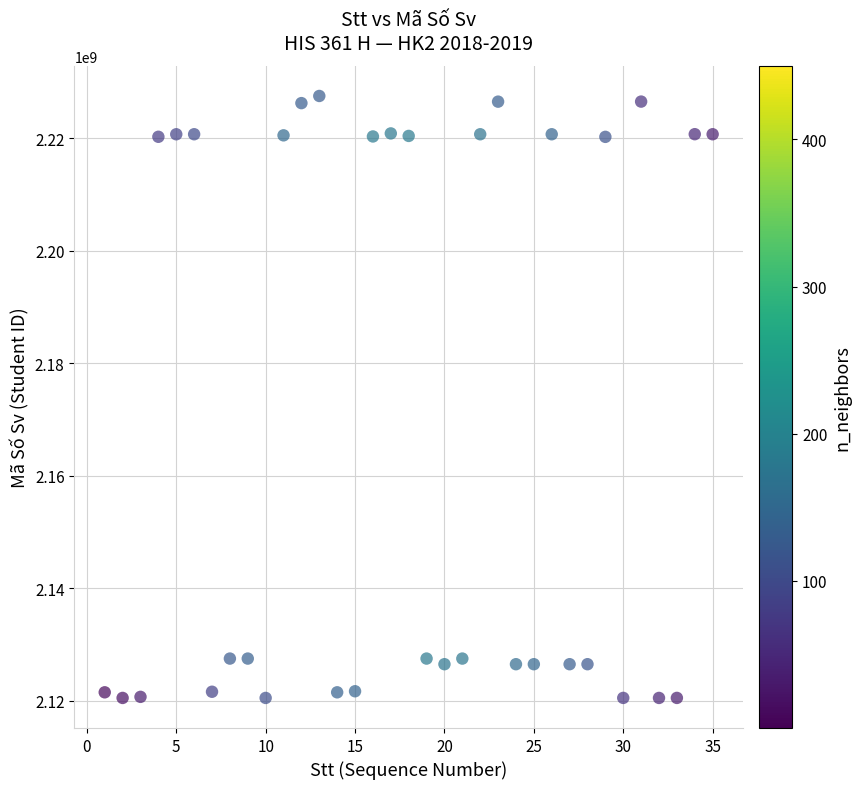

What is the range of X values (max minus min)?

34